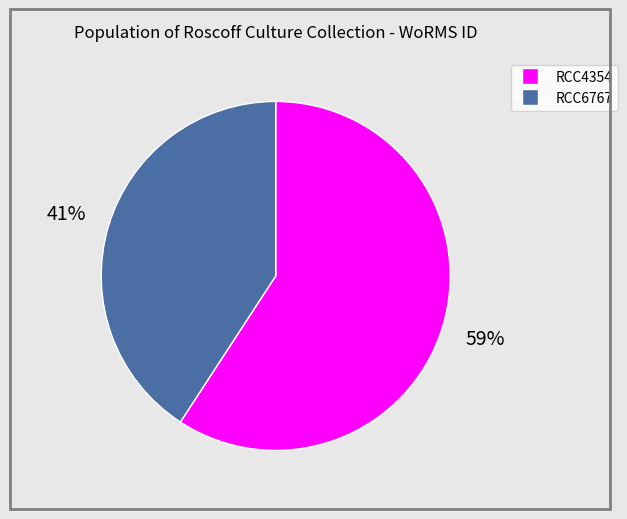

Rank the categories by value from highest to lowest.

RCC4354, RCC6767